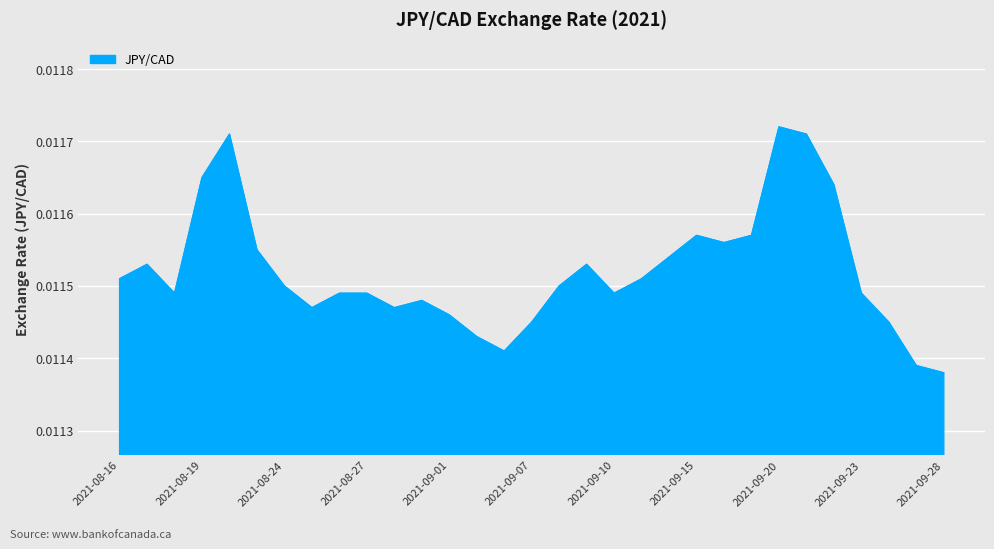

Rank the categories by value from lowest to highest.

2021-09-28, 2021-09-27, 2021-09-03, 2021-09-02, 2021-09-07, 2021-09-24, 2021-09-01, 2021-08-25, 2021-08-30, 2021-08-31, 2021-08-18, 2021-08-26, 2021-08-27, 2021-09-10, 2021-09-23, 2021-08-24, 2021-09-08, 2021-08-16, 2021-09-13, 2021-08-17, 2021-09-09, 2021-09-14, 2021-08-23, 2021-09-16, 2021-09-15, 2021-09-17, 2021-09-22, 2021-08-19, 2021-08-20, 2021-09-21, 2021-09-20